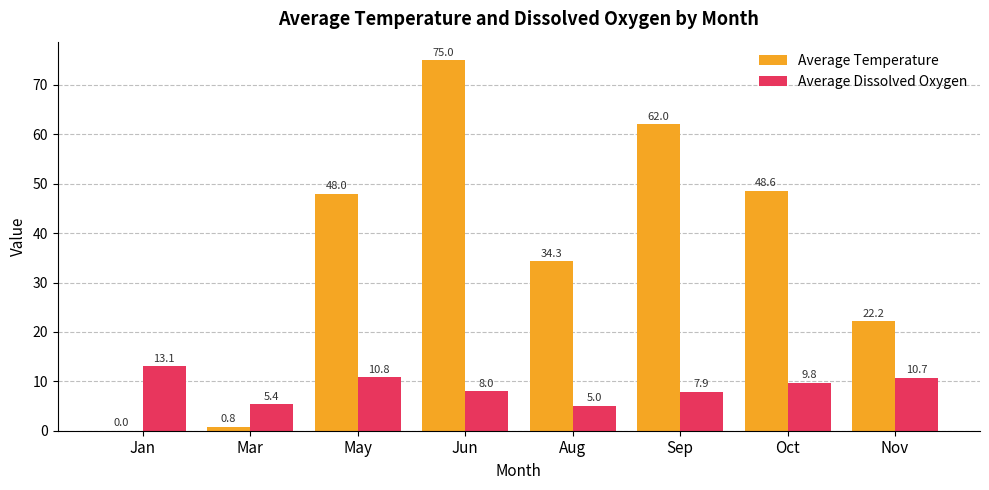

The Average Dissolved Oxygen series shows 5.0 at Aug. True or false?

True